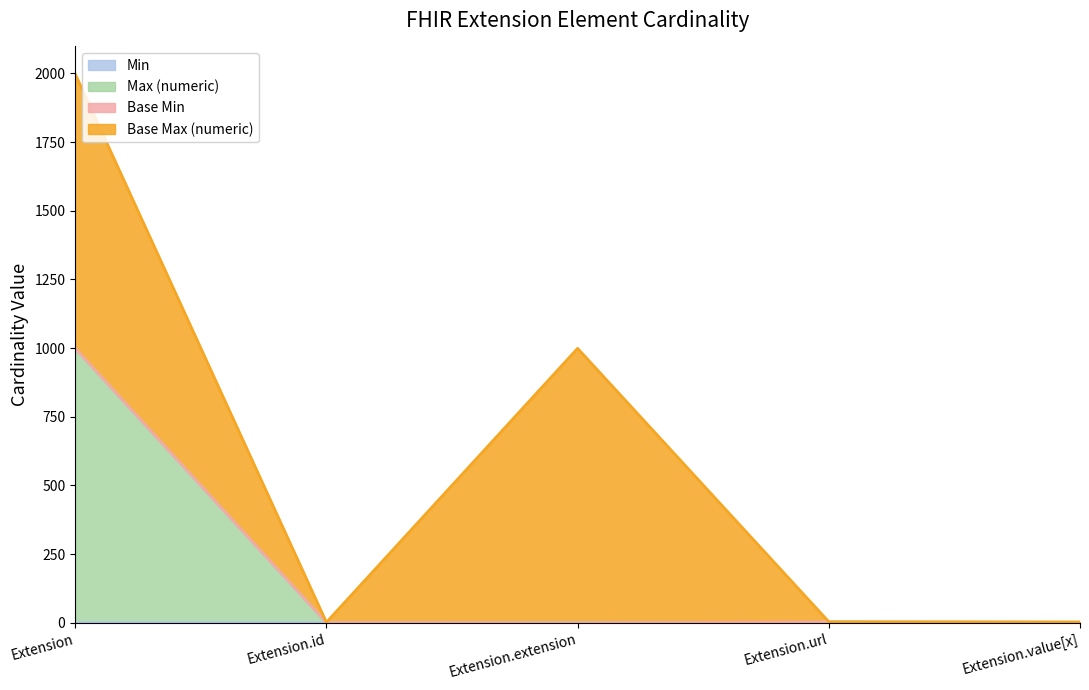

What is the spread (max minus min) of values at Extension?

999